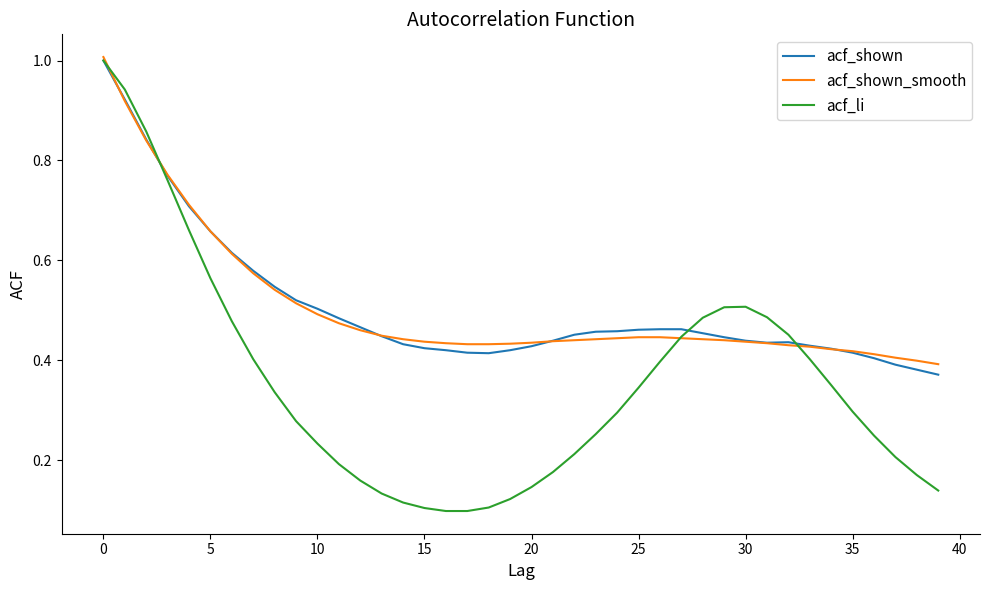

Which series has the widest spread of values?

acf_li